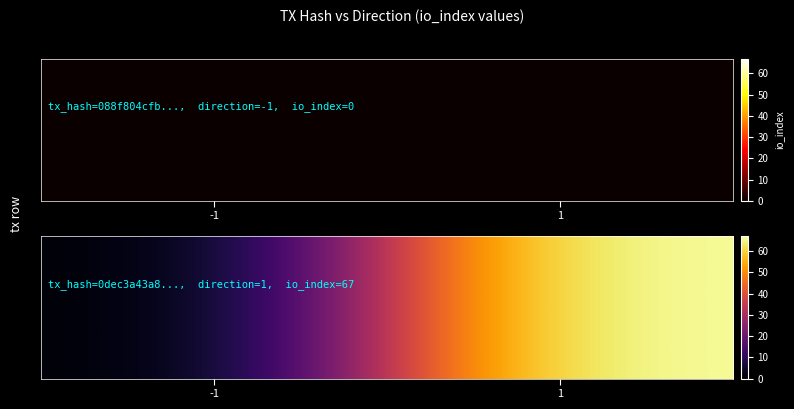

List the labels in order of value, smallest first.

-1, 1